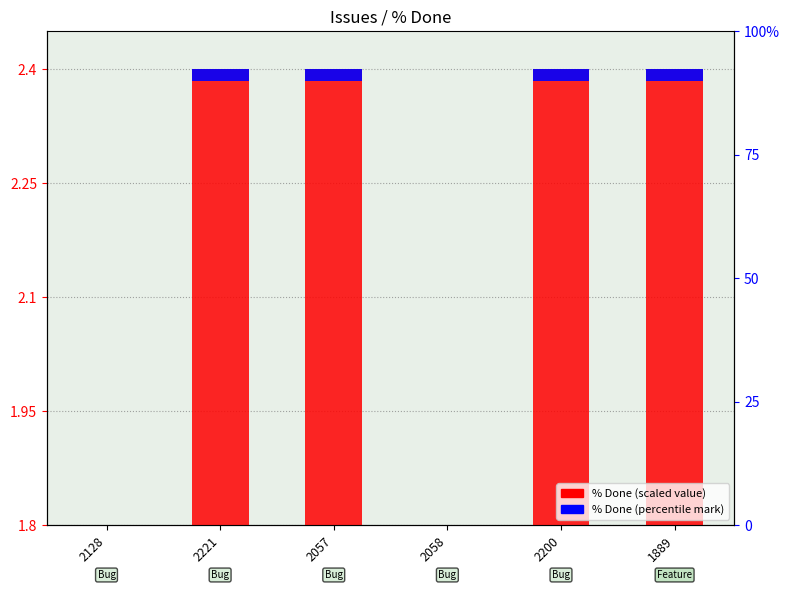

What is the label of the 2nd bar from the left?

2221